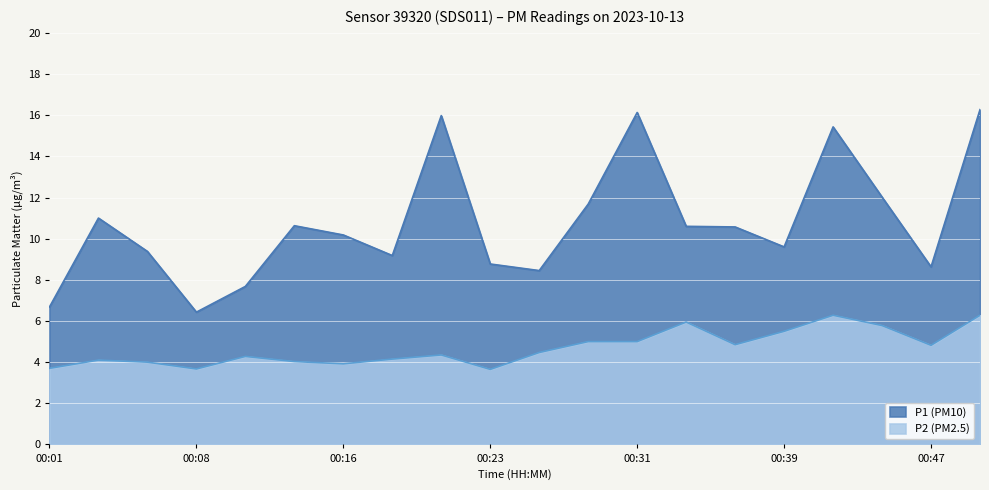

At how many categories does at least one series exceed 8?

17